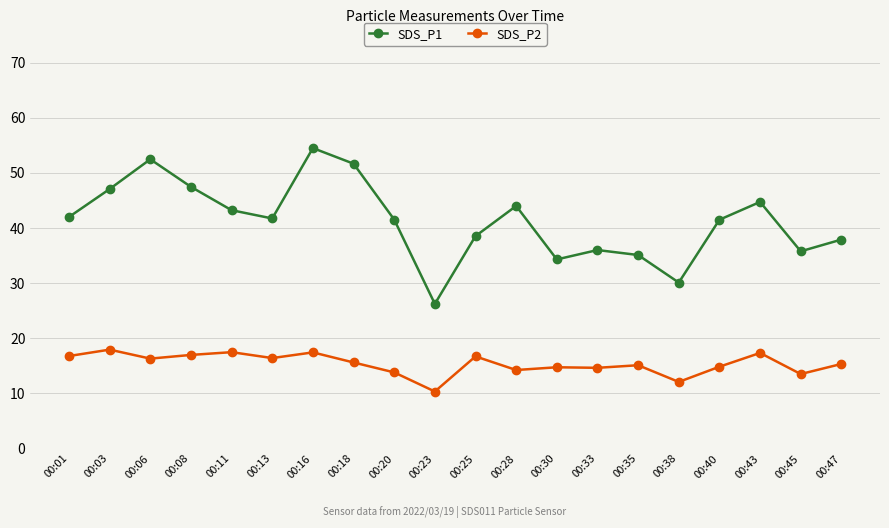

How many lines are shown in the chart?

2